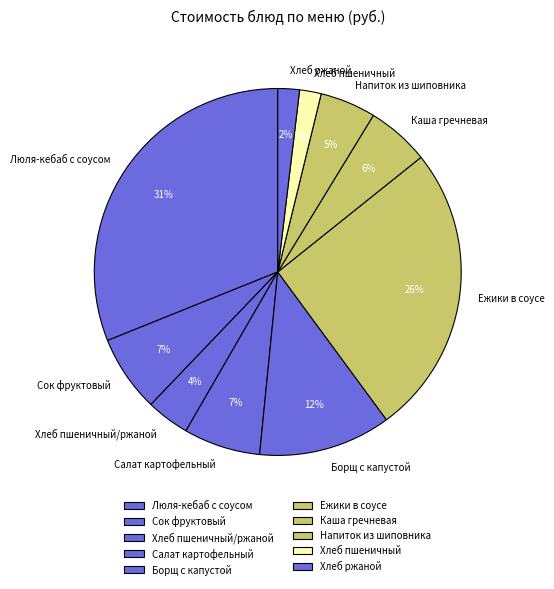

Combined, do Ежики в соусе and Хлеб пшеничный account for over 50%?

No